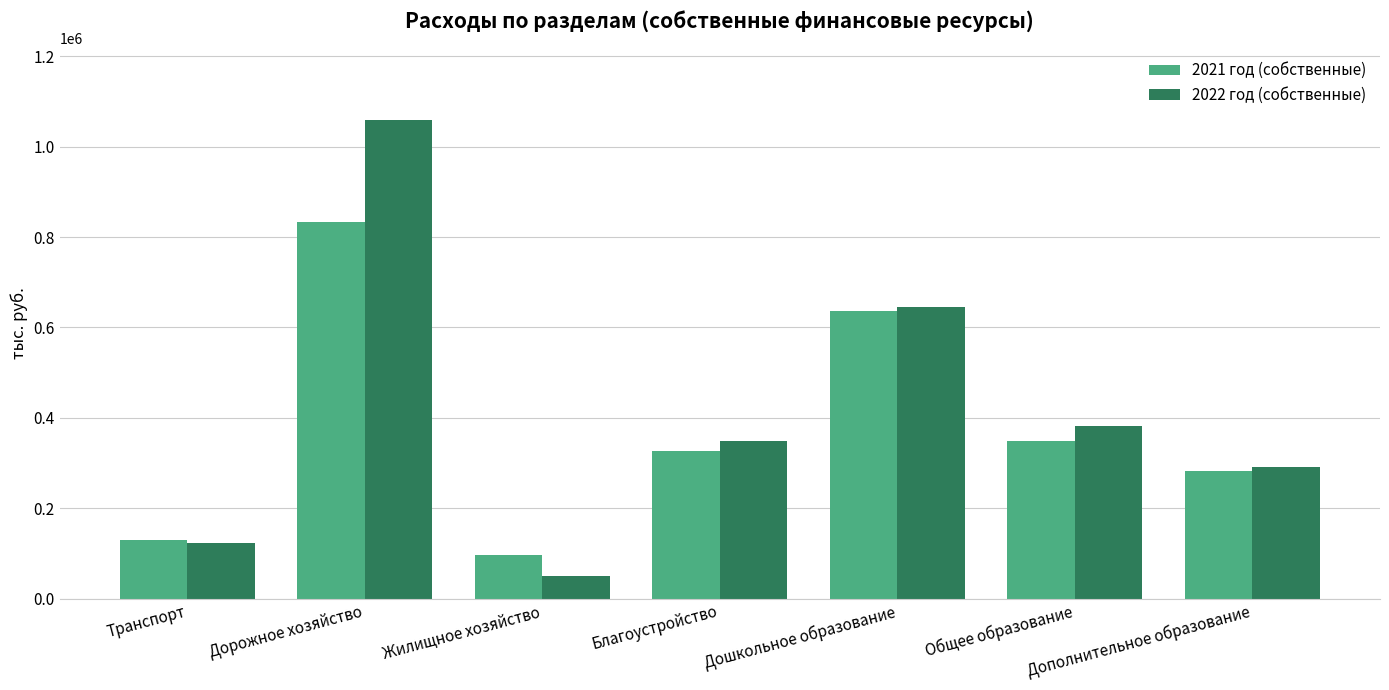

What is the difference between the maximum and minimum values in the 2021 год (собственные) series?

736494.3